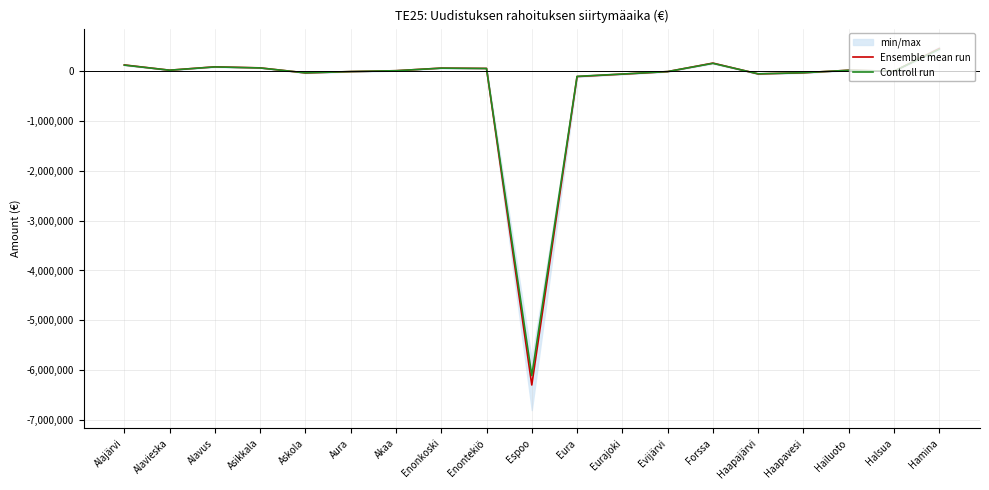

Rank the series at Espoo from highest to lowest value.

Controll run, Ensemble mean run